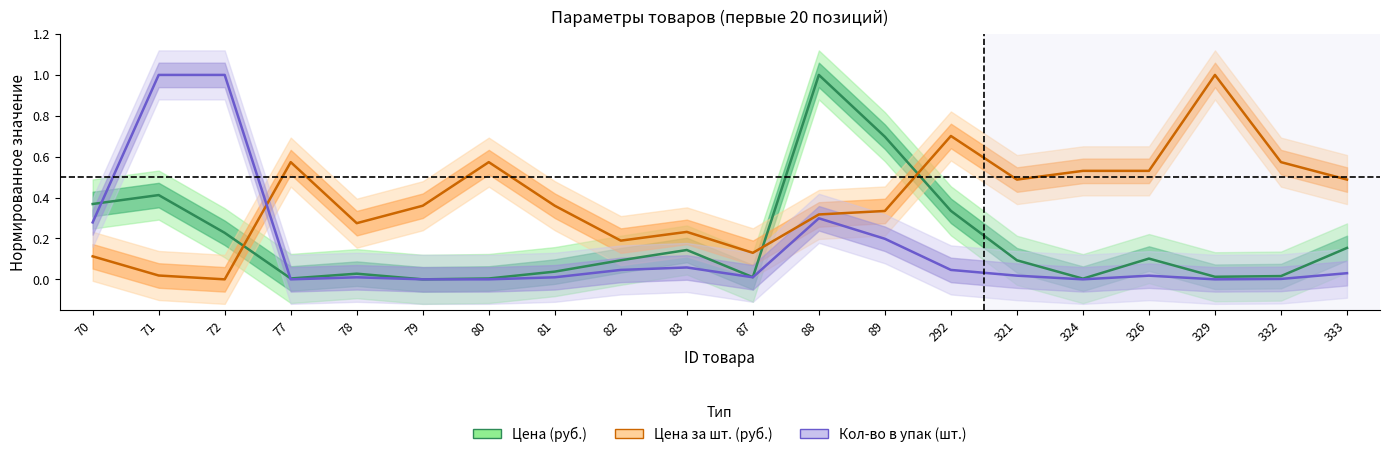

True or false: Кол-во в упак (шт.) has more than 1 points higher than both neighbors.

True